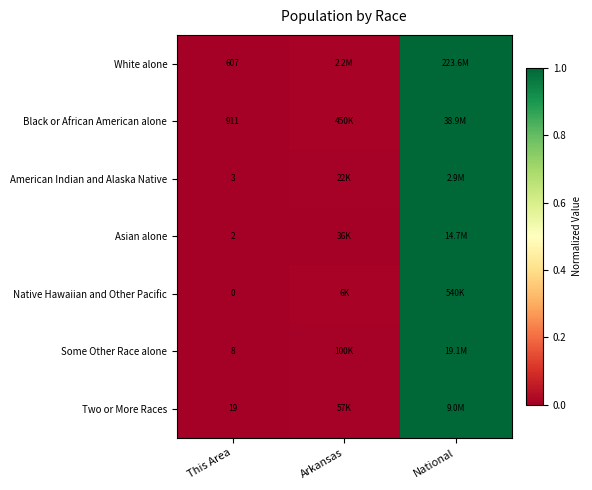

Is the value of White alone at This Area greater than the value of Some Other Race alone at This Area?

Yes